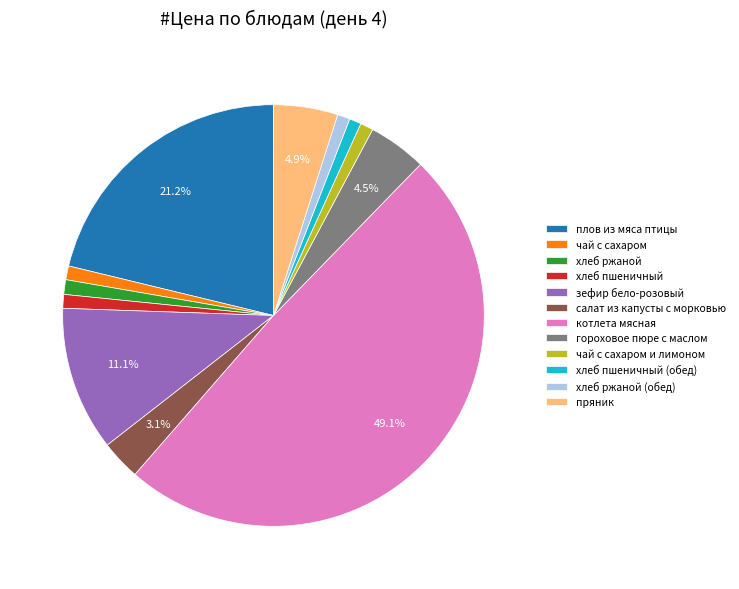

To the nearest percent, what portion does чай с сахаром represent?

1%